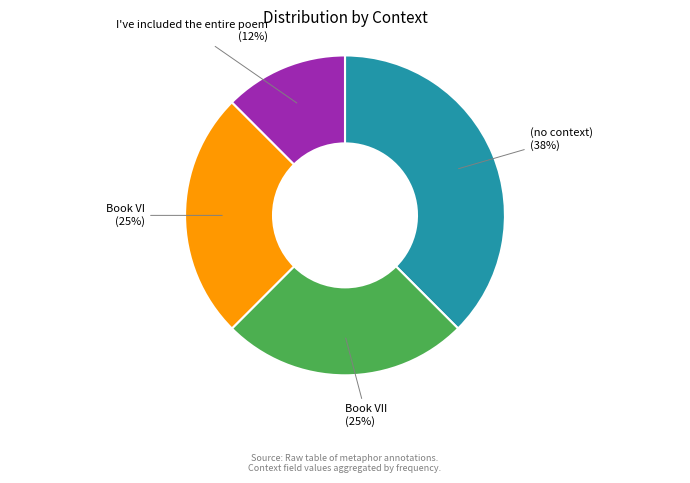

Which slice is the smallest?

I've included the entire poem